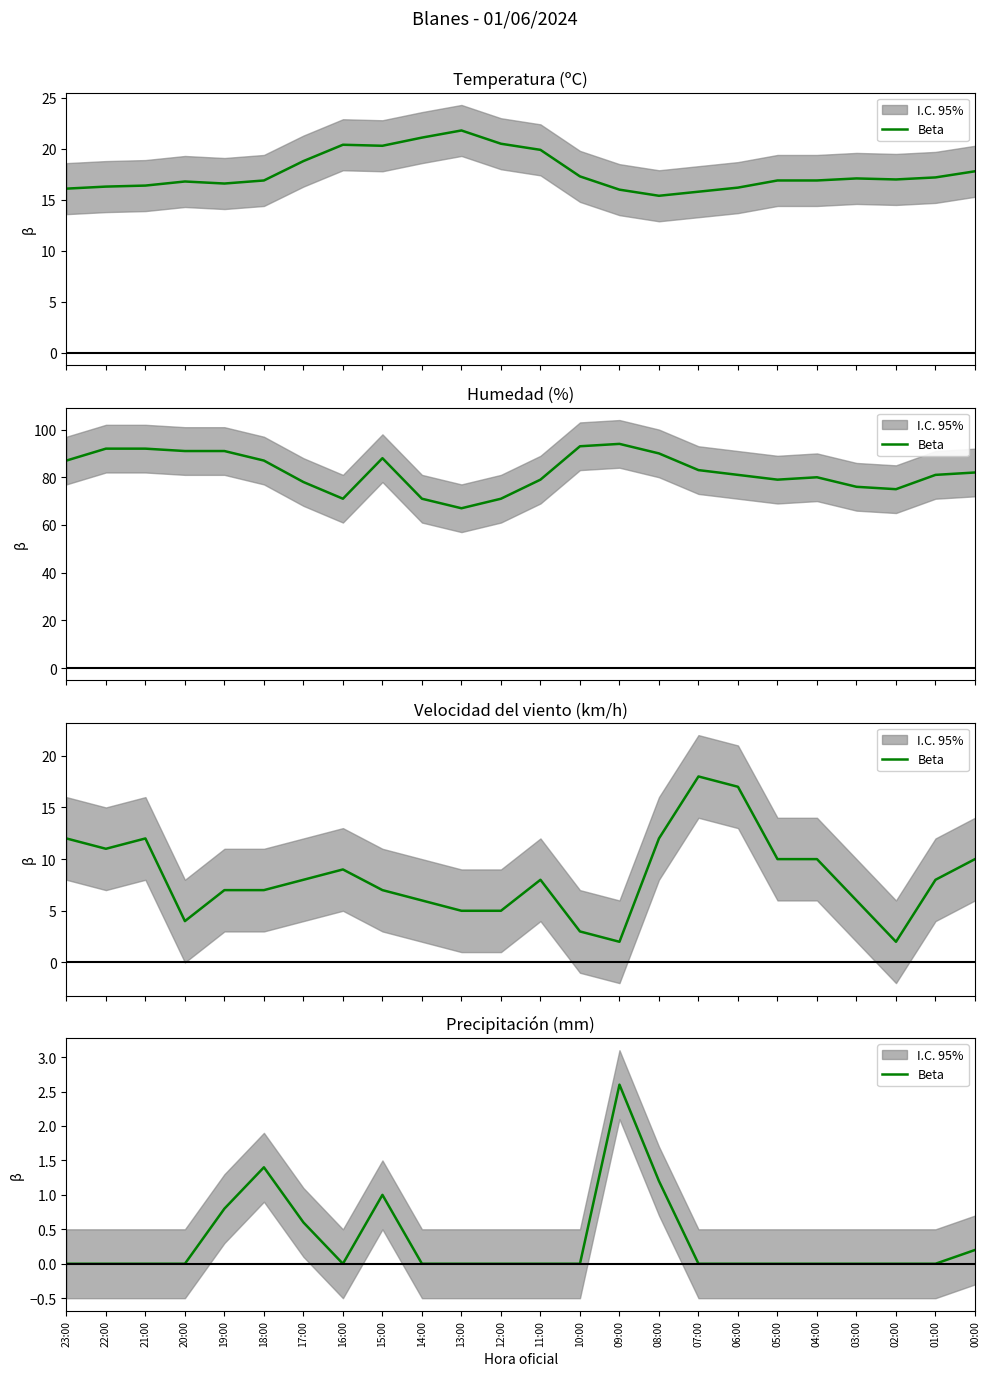

How many values are above zero?

7